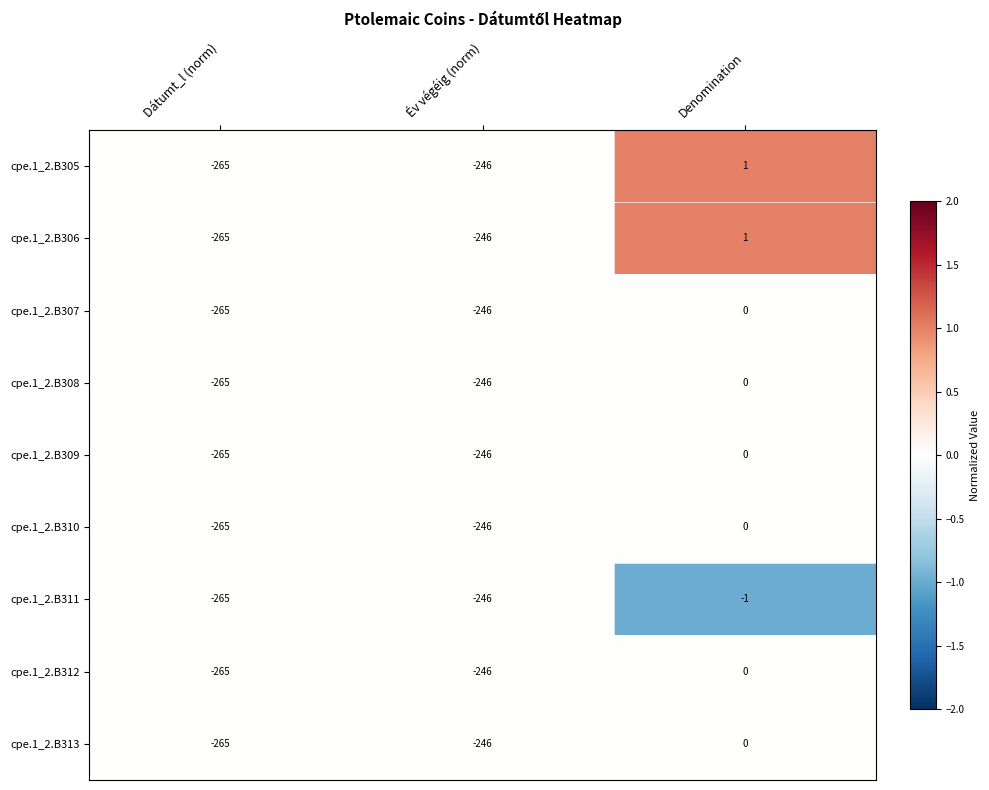

Reading left to right, what are all the values shown in this chart?

cpe.1_2.B305: Dátumt_l (norm)=-265	Év végéig (norm)=-246	Denomination=1
cpe.1_2.B306: Dátumt_l (norm)=-265	Év végéig (norm)=-246	Denomination=1
cpe.1_2.B307: Dátumt_l (norm)=-265	Év végéig (norm)=-246	Denomination=0
cpe.1_2.B308: Dátumt_l (norm)=-265	Év végéig (norm)=-246	Denomination=0
cpe.1_2.B309: Dátumt_l (norm)=-265	Év végéig (norm)=-246	Denomination=0
cpe.1_2.B310: Dátumt_l (norm)=-265	Év végéig (norm)=-246	Denomination=0
cpe.1_2.B311: Dátumt_l (norm)=-265	Év végéig (norm)=-246	Denomination=-1
cpe.1_2.B312: Dátumt_l (norm)=-265	Év végéig (norm)=-246	Denomination=0
cpe.1_2.B313: Dátumt_l (norm)=-265	Év végéig (norm)=-246	Denomination=0